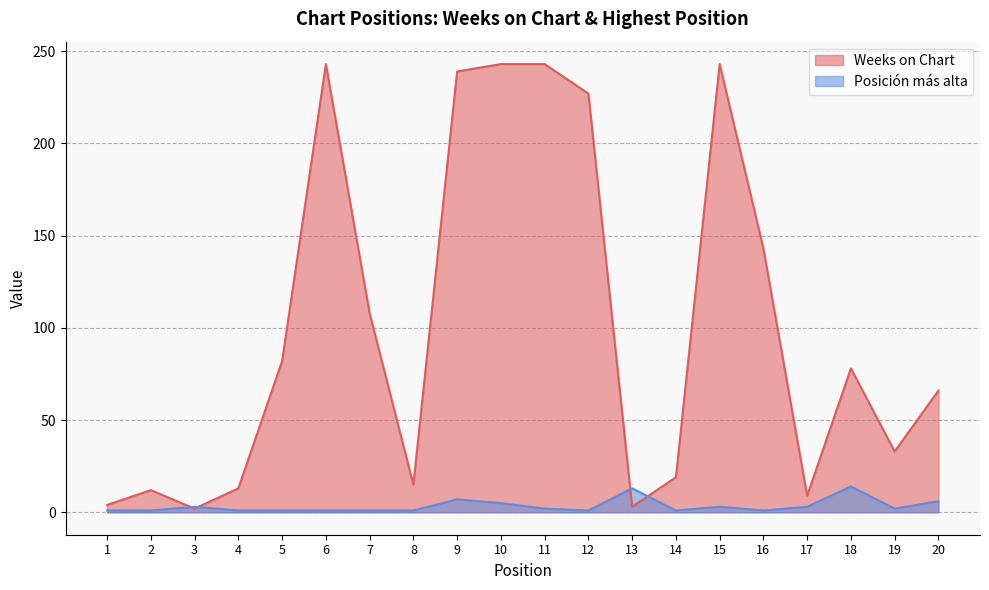

What are all the series names shown in the legend?

Weeks on Chart, Posición más alta